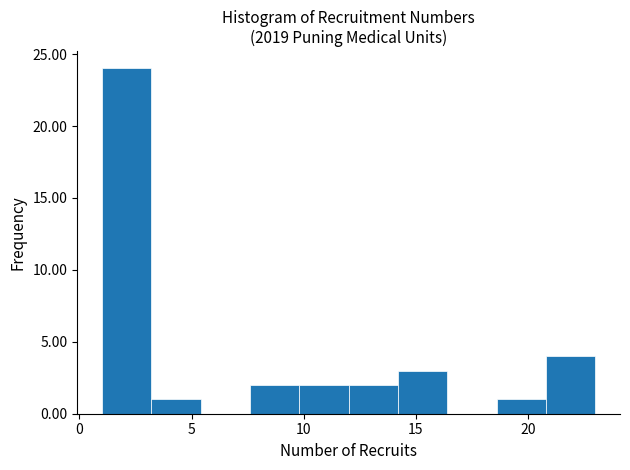

How tall is the bar that spans 20.8 to 23.0 on the x-axis? Neither the bar edges nor the heights are printed on the chart, so give them approximately, as read against the axes.

4